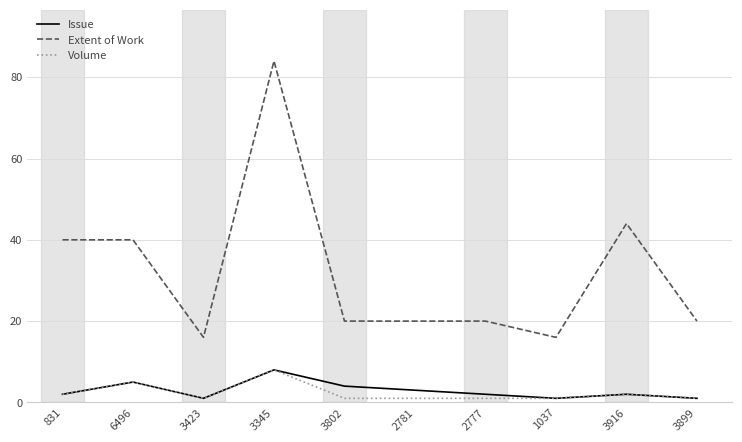

Count the number of data series in this chart.

3